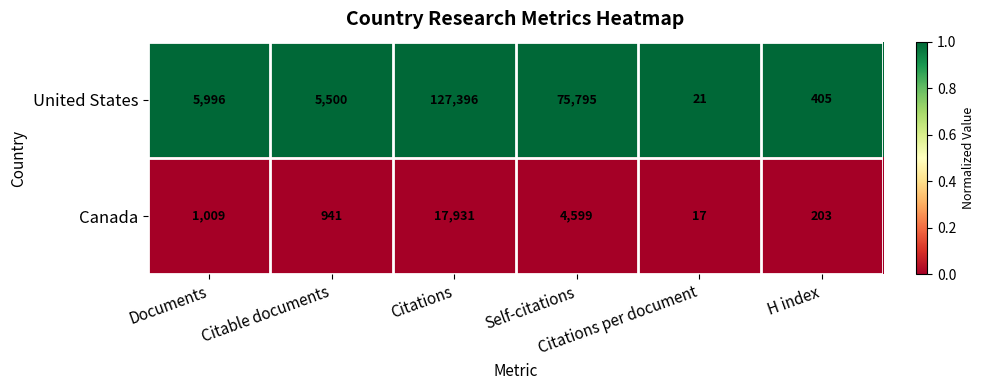

Between Citable documents and Citations per document, which series saw the biggest shift?

United States